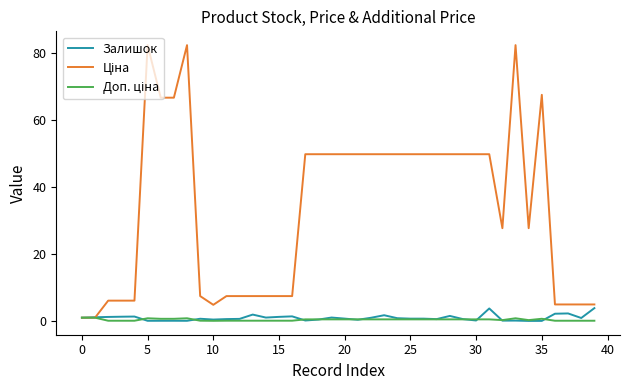

What is the maximum value shown in the chart?

82.2